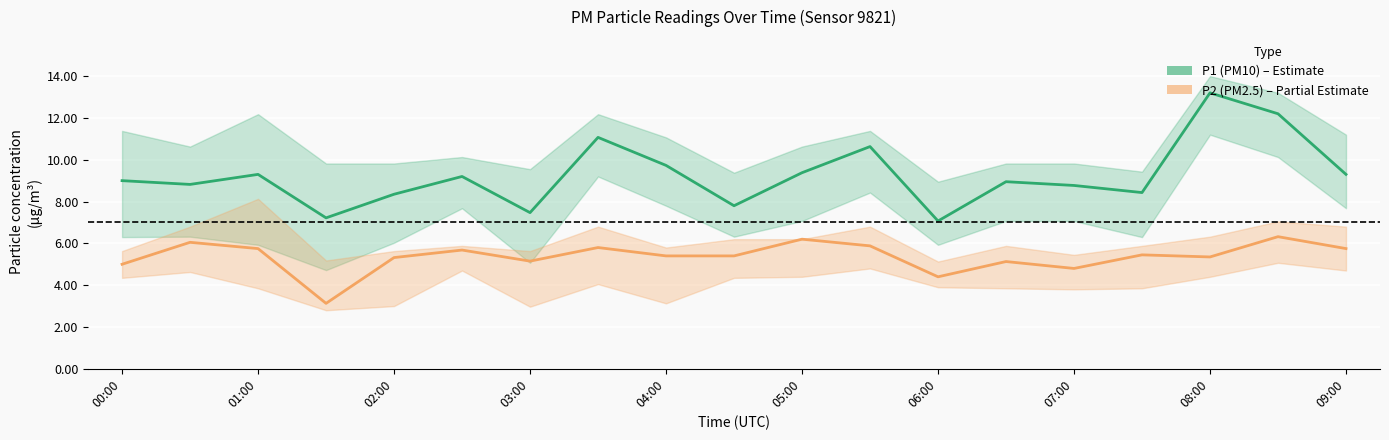

True or false: P1 (PM10) and P2 (PM2.5) intersect in this chart.

False